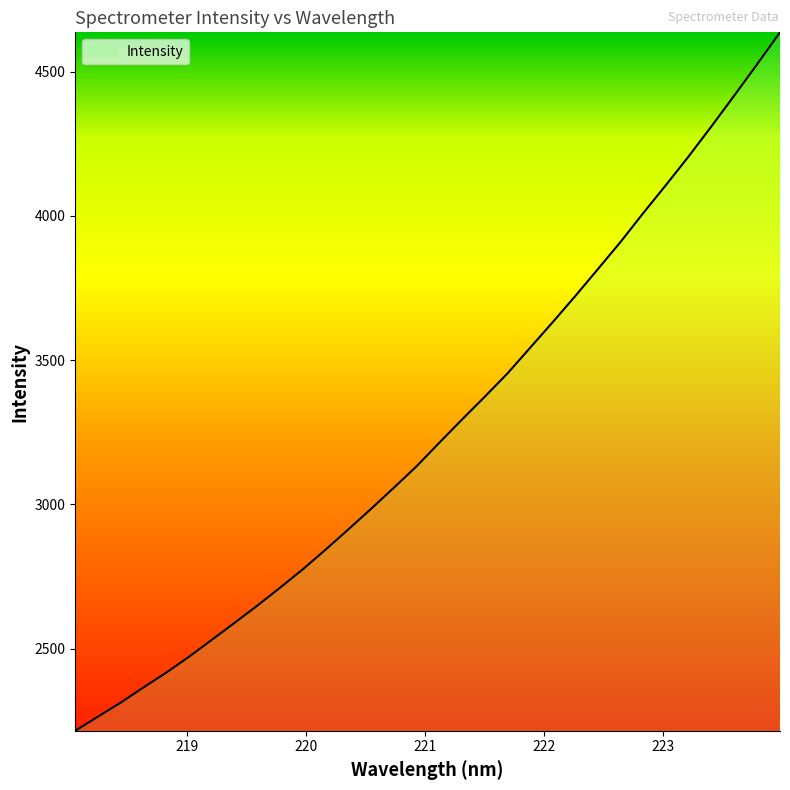

What is the difference between the maximum and minimum values?

2420.4